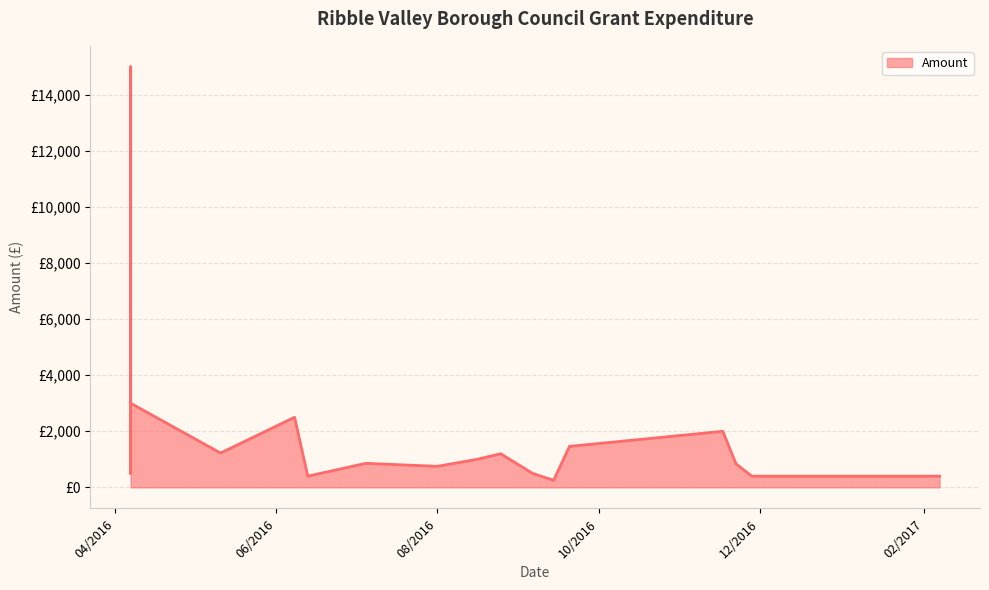

Is it true that the value at 28/11/2016 is 400.0?

True